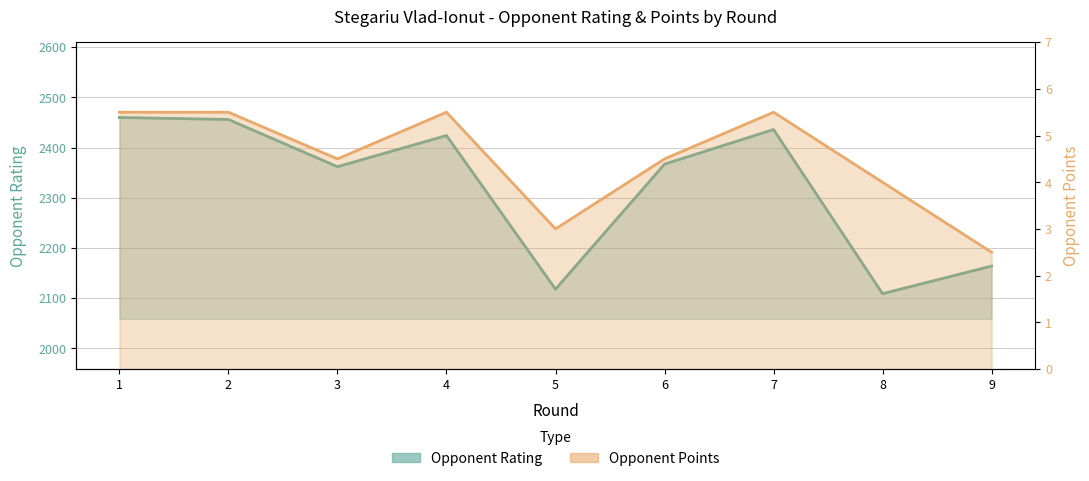

What is the average value of the Opponent Points line series?

4.5